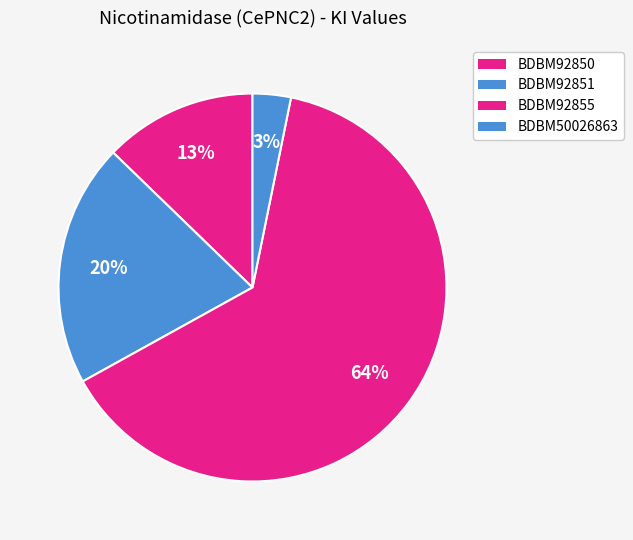

Count the number of slices in the pie.

4